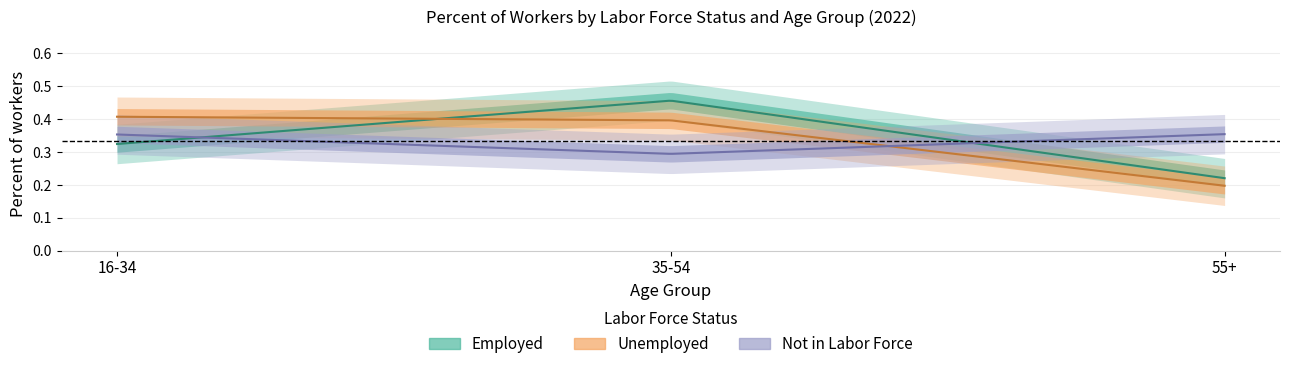

Which series has the largest total across all categories?

Not in Labor Force